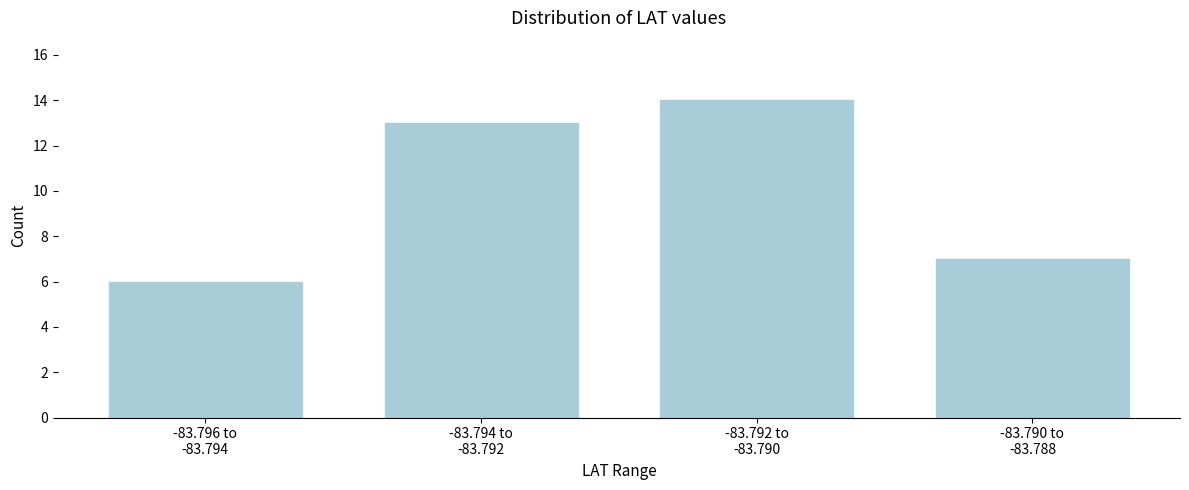

Reading right to left, list all the values displayed in this chart.

7	14	13	6